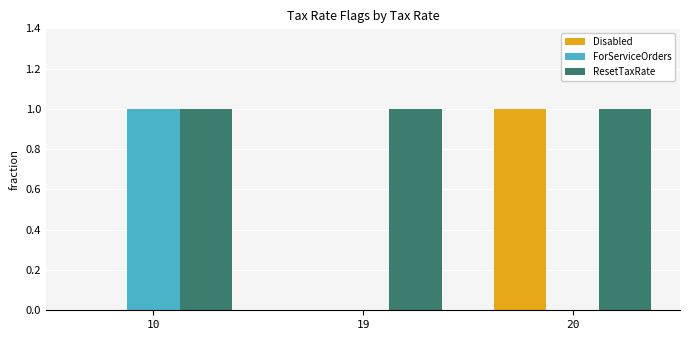

Which category has the highest value in the Disabled series?

20